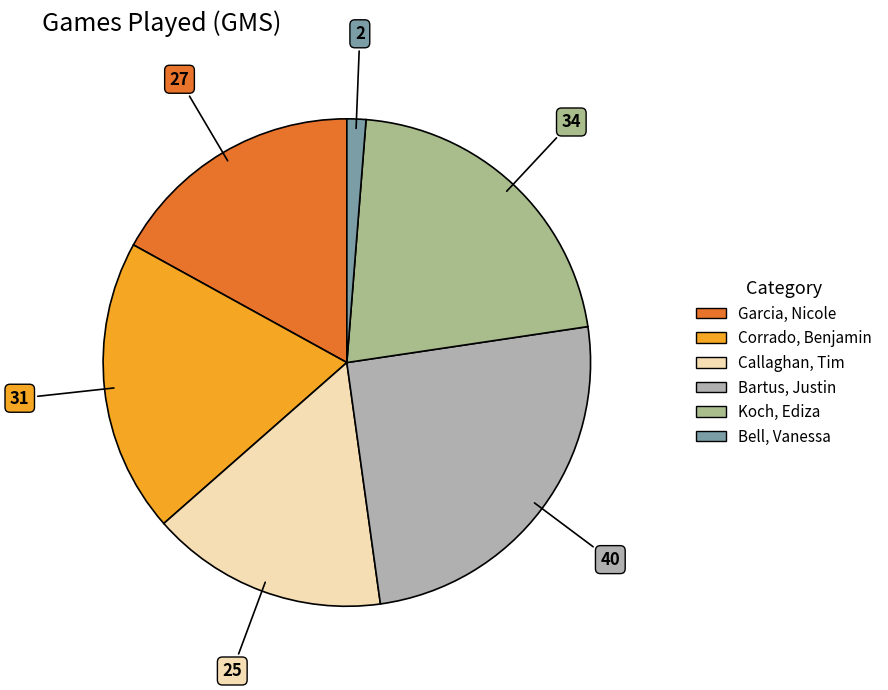

True or false: Garcia, Nicole accounts for 17% of the total.

True